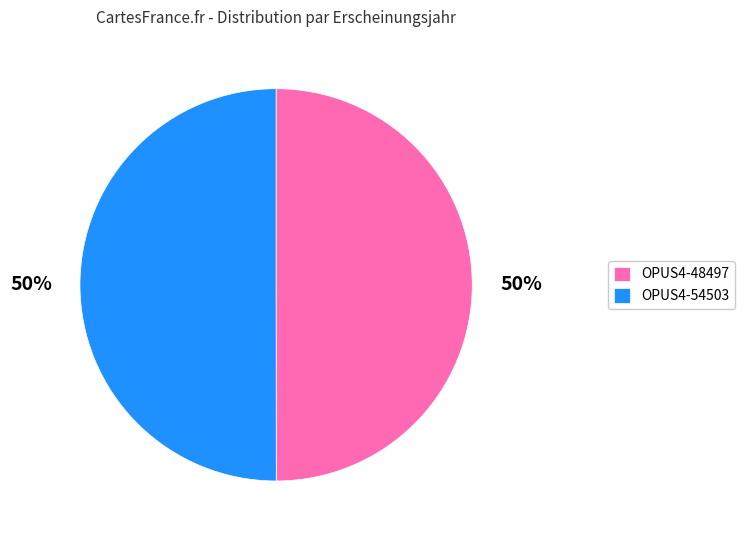

How many segments does this pie chart have?

2